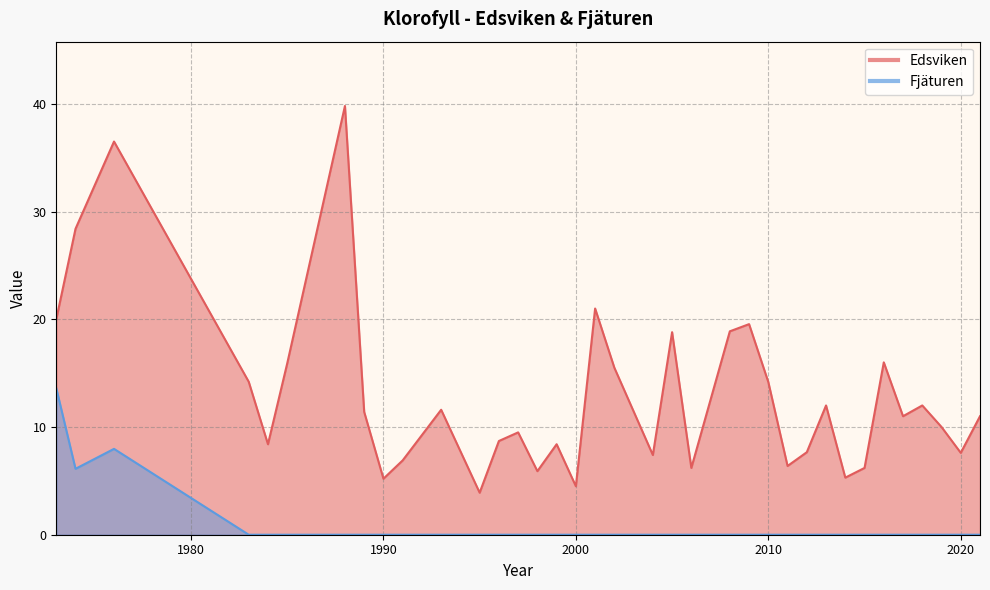

Reading left to right, extract all data points from this chart.

Edsviken: 20.0	28.4	36.5	14.2	8.4	15.9	39.8	11.4	5.2	6.9	11.6	3.9	8.7	9.5	5.9	8.4	4.5	21.0	15.5	7.4	18.8	6.2	18.9	19.5	14.2	6.4	7.7	12.0	5.3	6.2	16.0	11.0	12.0	10.0	7.6	11.0
Fjäturen: 13.6	6.1	8.0	0.0	0.0	0.0	0.0	0.0	0.0	0.0	0.0	0.0	0.0	0.0	0.0	0.0	0.0	0.0	0.0	0.0	0.0	0.0	0.0	0.0	0.0	0.0	0.0	0.0	0.0	0.0	0.0	0.0	0.0	0.0	0.0	0.0